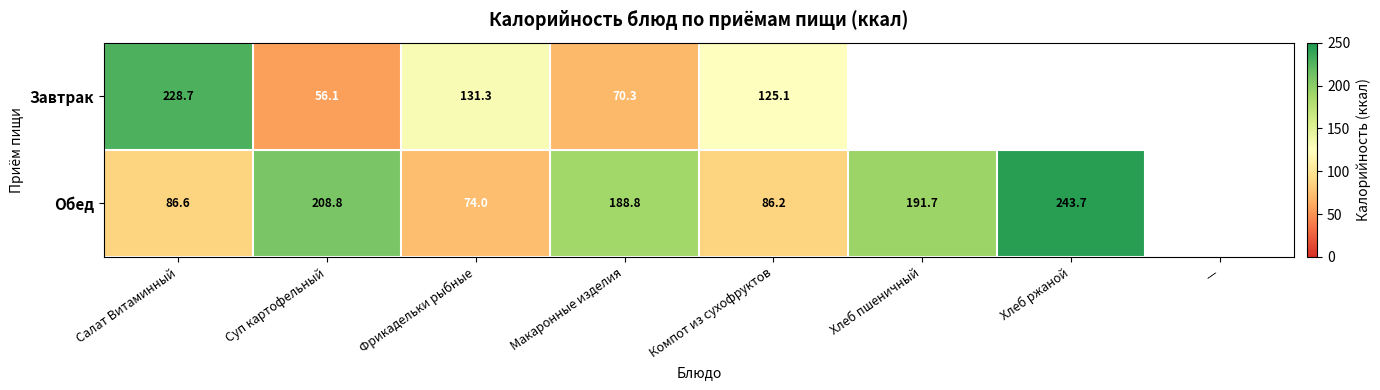

Between Суп картофельный and Фрикадельки рыбные, which series saw the biggest shift?

Обед